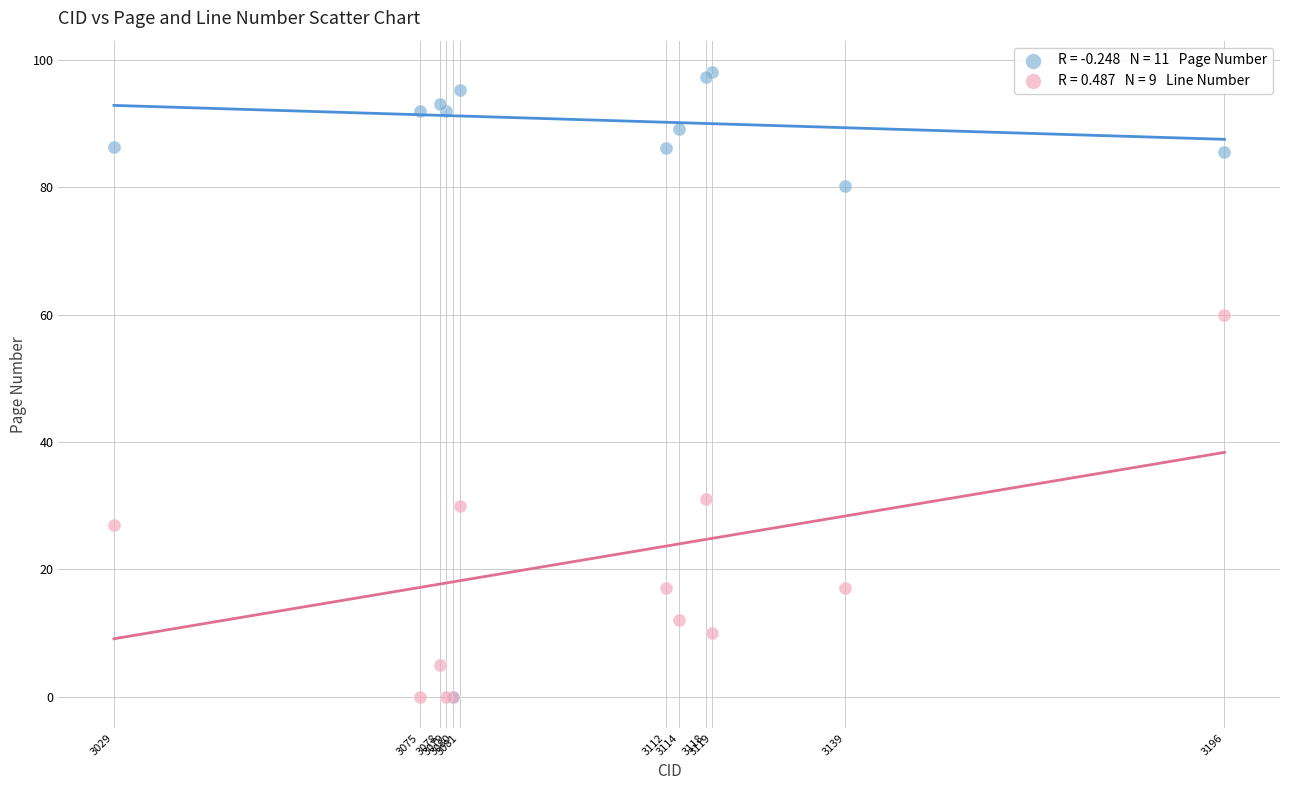

Across all series, what Y value is closest to 49?

60.0